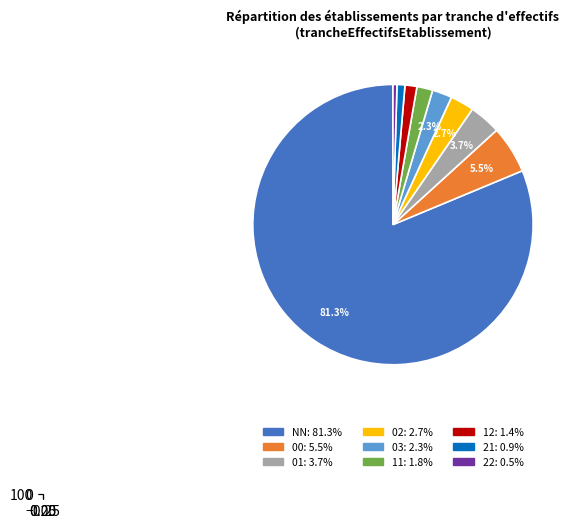

The 03 slice represents 1% of the pie. True or false?

False